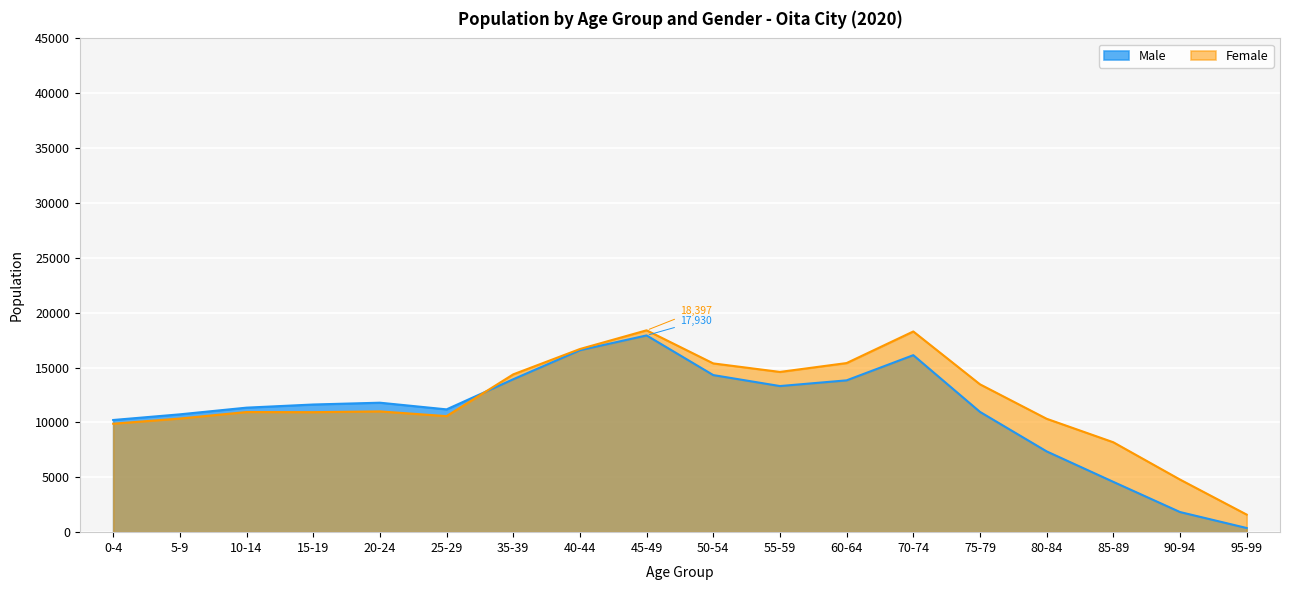

How many intersections are there between Male and Female?

1